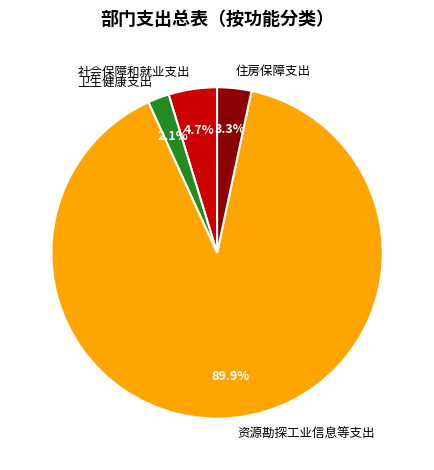

Is the sum of 社会保障和就业支出 and 卫生健康支出 greater than half?

No